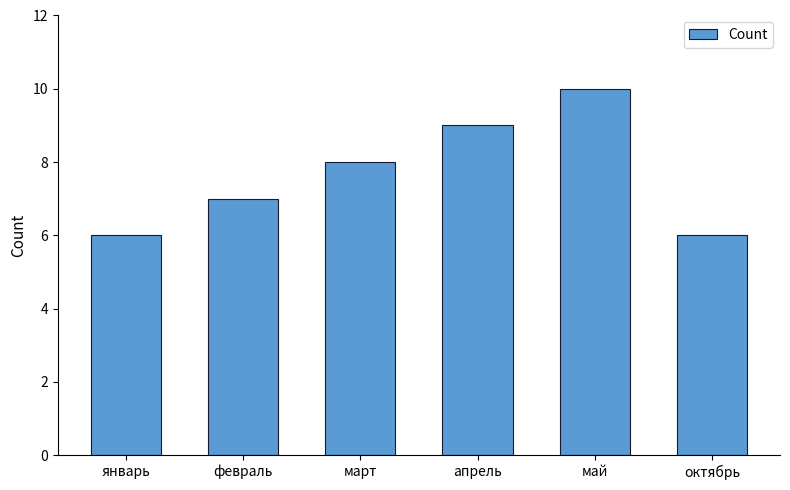

Are the bars grouped side by side (vs. stacked)?

No